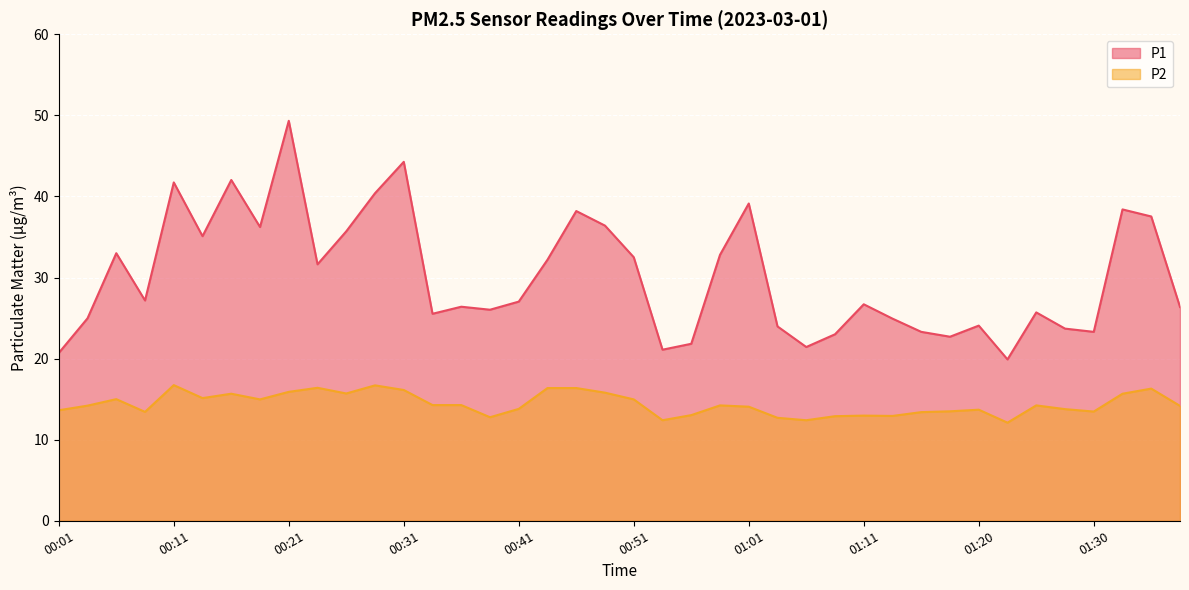

True or false: P2 and P1 cross at least once.

False